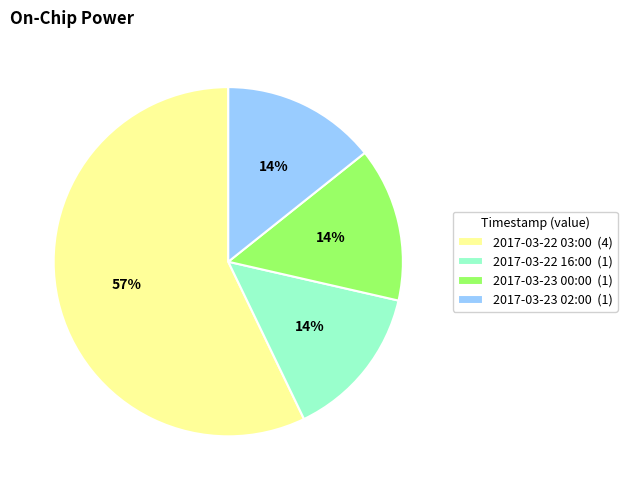

True or false: 2017-03-22 03:00 accounts for 57% of the total.

True